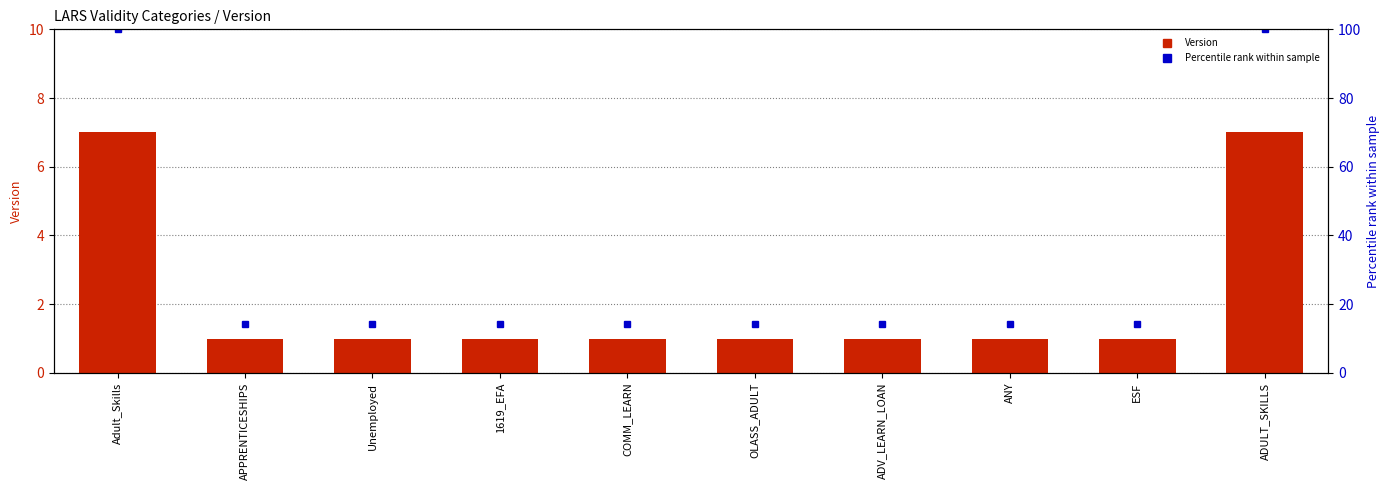

The Percentile rank series shows 178.7 at Adult_Skills. True or false?

False